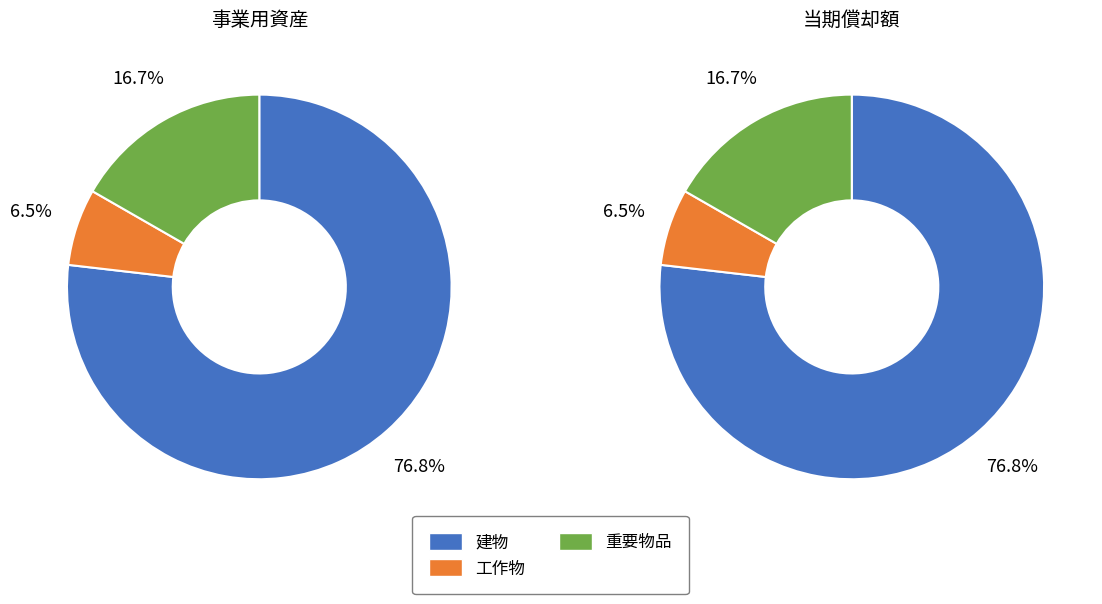

Do 重要物品 and 工作物 together represent more than half of the pie?

No